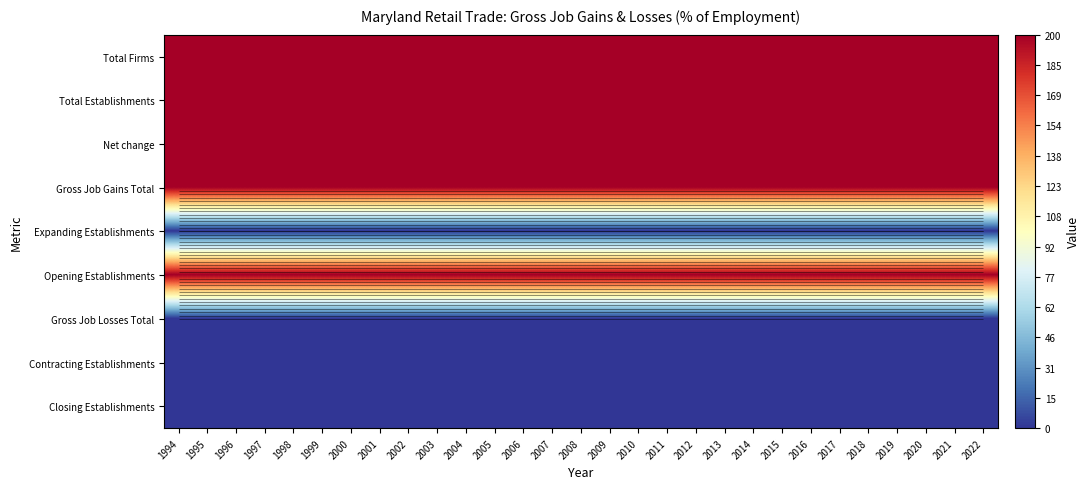

Which series has the largest total across all categories?

Total Firms